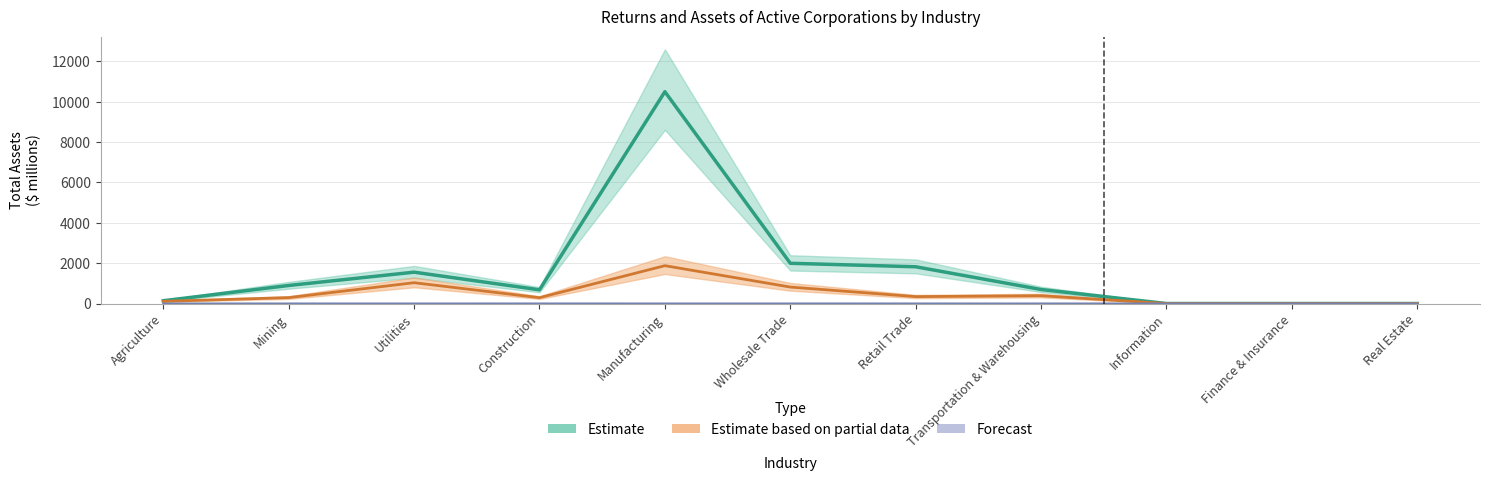

True or false: Estimate has more than 1 interior local peaks.

True